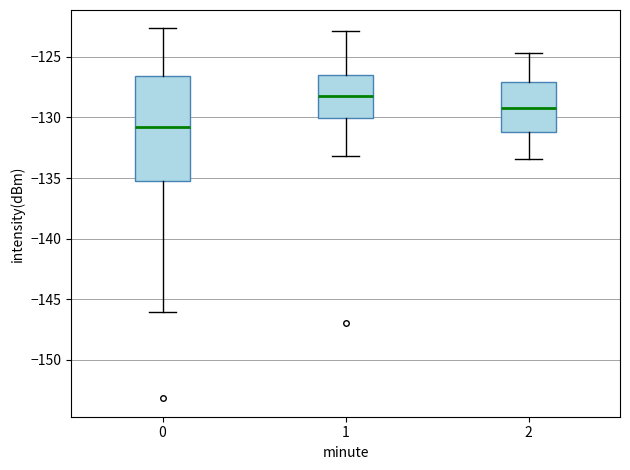

Reading left to right, transcribe this box plot: for each box, give where its median line is, the range the box spans, and where its two whiskers end, as read against the y-axis. The values are not printed on the chart, so give them approximately, as read against the axis.

0: median -131.0, box -135.0 to -126.5, whiskers -146.0 to -122.5
1: median -128.0, box -130.0 to -126.5, whiskers -133.0 to -123.0
2: median -129.0, box -131.0 to -127.0, whiskers -133.5 to -124.5